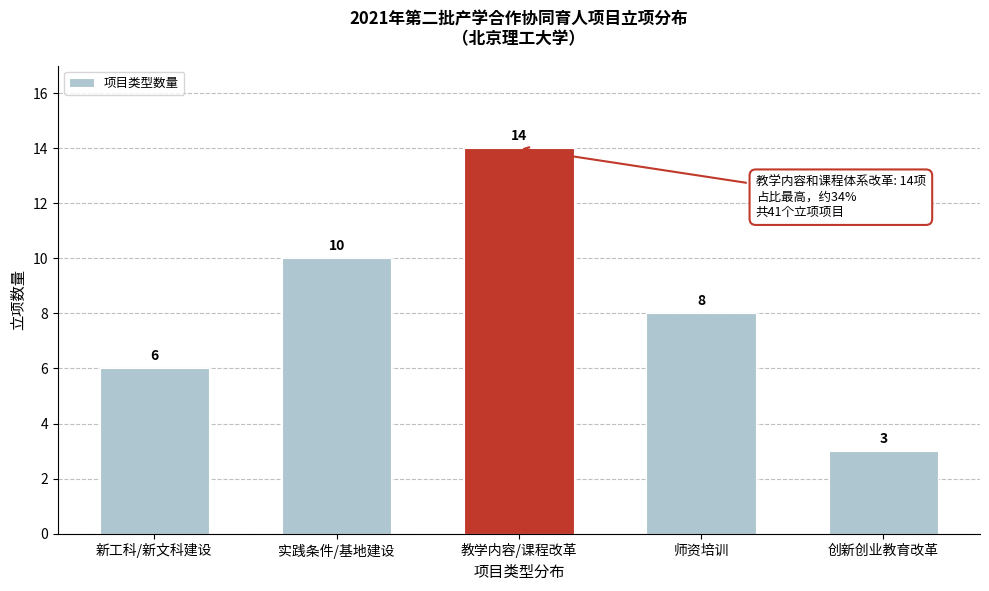

Reading right to left, list all the values displayed in this chart.

创新创业教育改革=3	师资培训=8	教学内容/课程改革=14	实践条件/基地建设=10	新工科/新文科建设=6